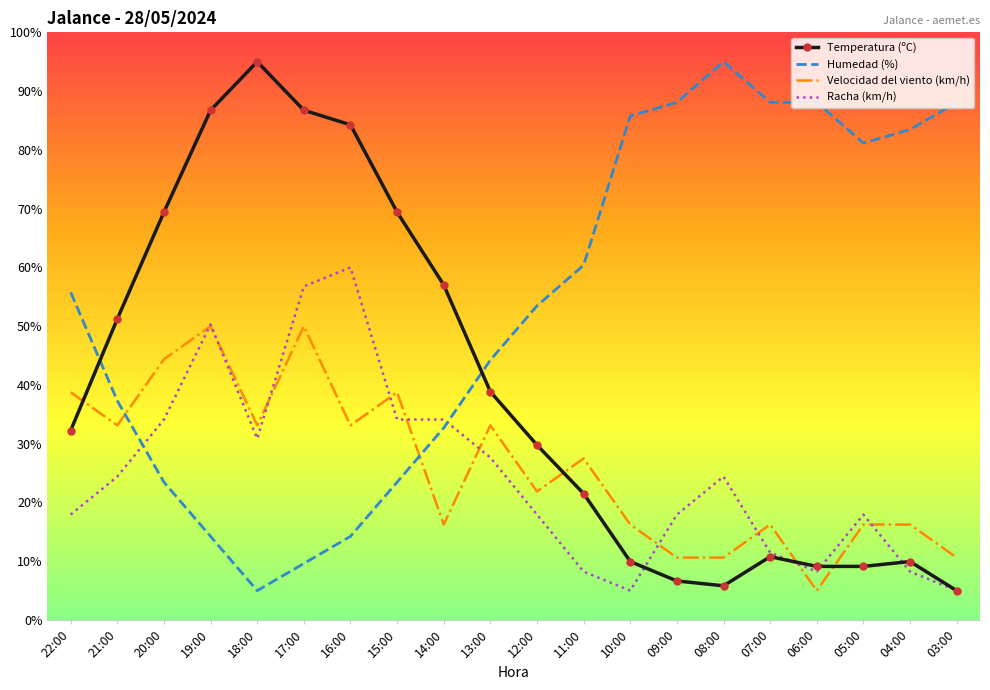

What is the total value across all series at 14:00?

140.1